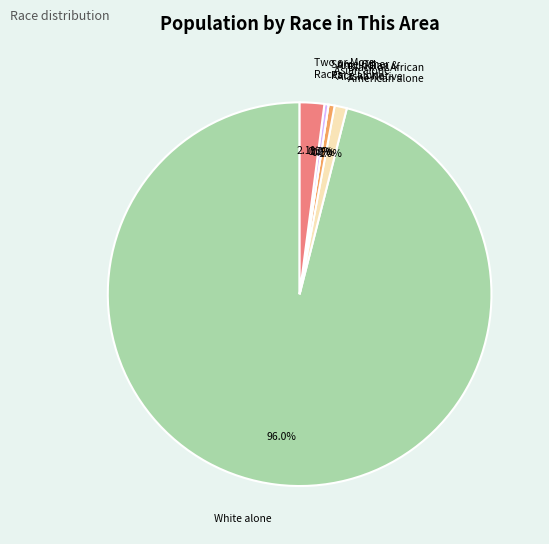

To the nearest percent, what is the average slice percentage?

17%